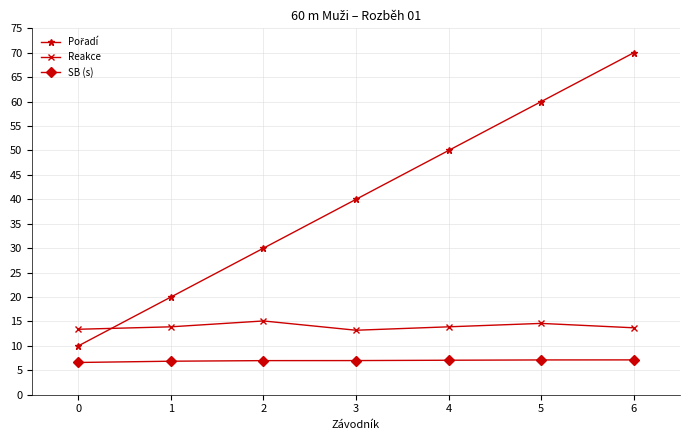

The value of Reakce at 5 is 14.6. True or false?

True